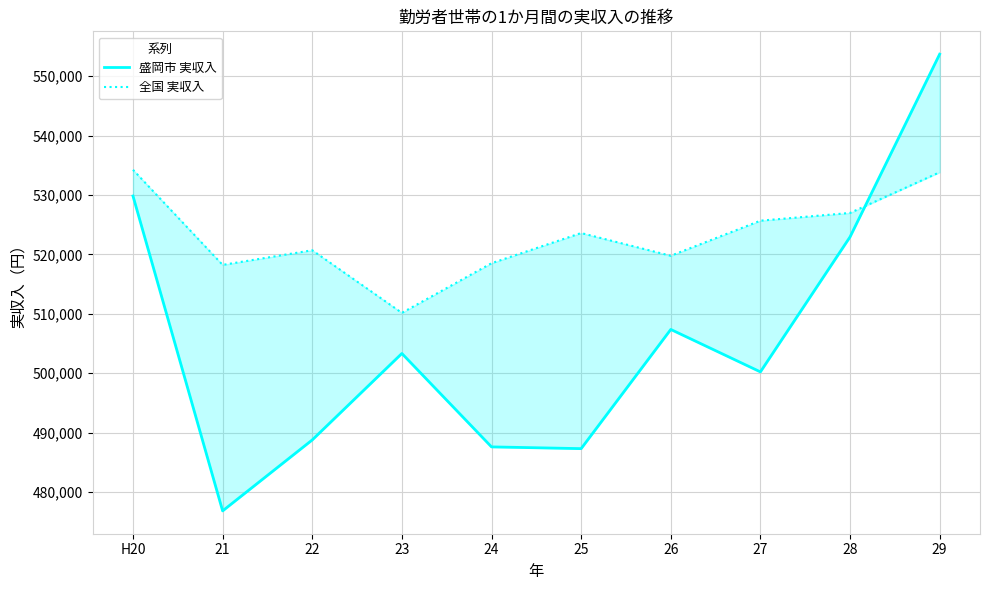

What are all the series names shown in the legend?

盛岡市 実収入, 全国 実収入